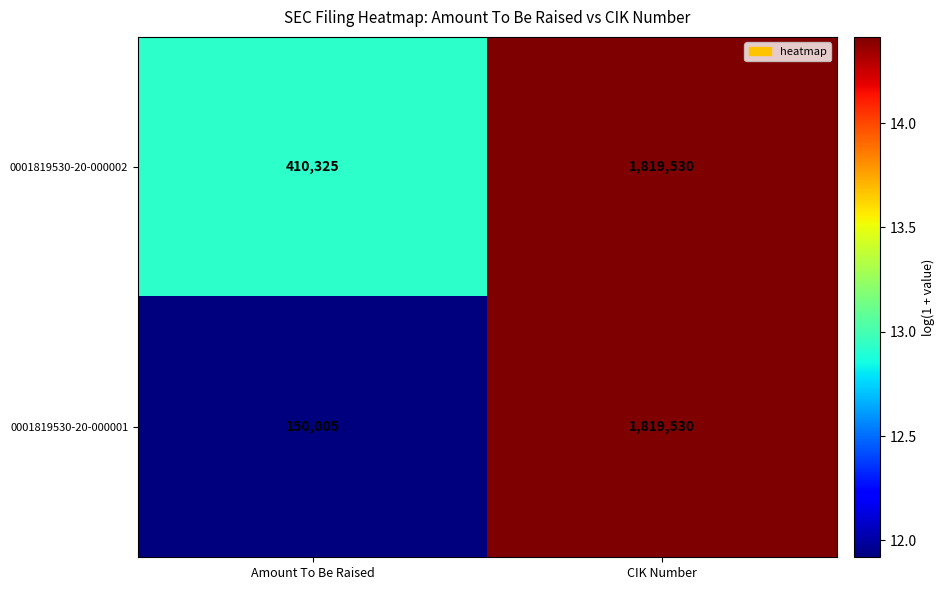

Which series has the widest spread of values?

0001819530-20-000001